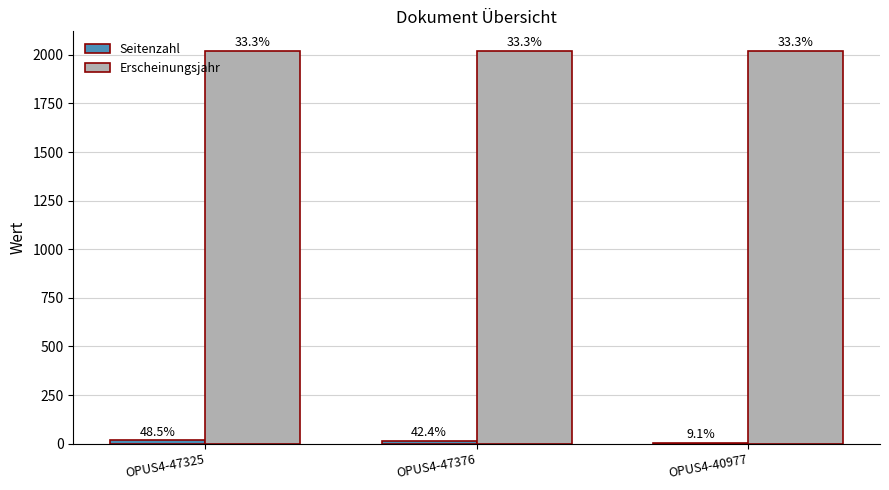

At which category does the chart reach its minimum across all series?

OPUS4-40977